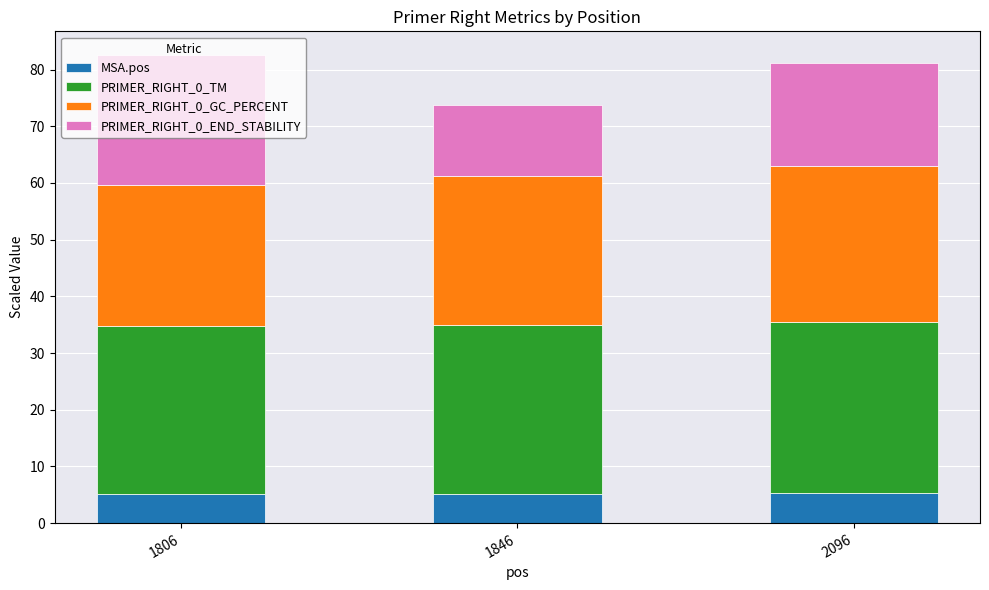

The value of MSA.pos at 2096 is 5.4. True or false?

True